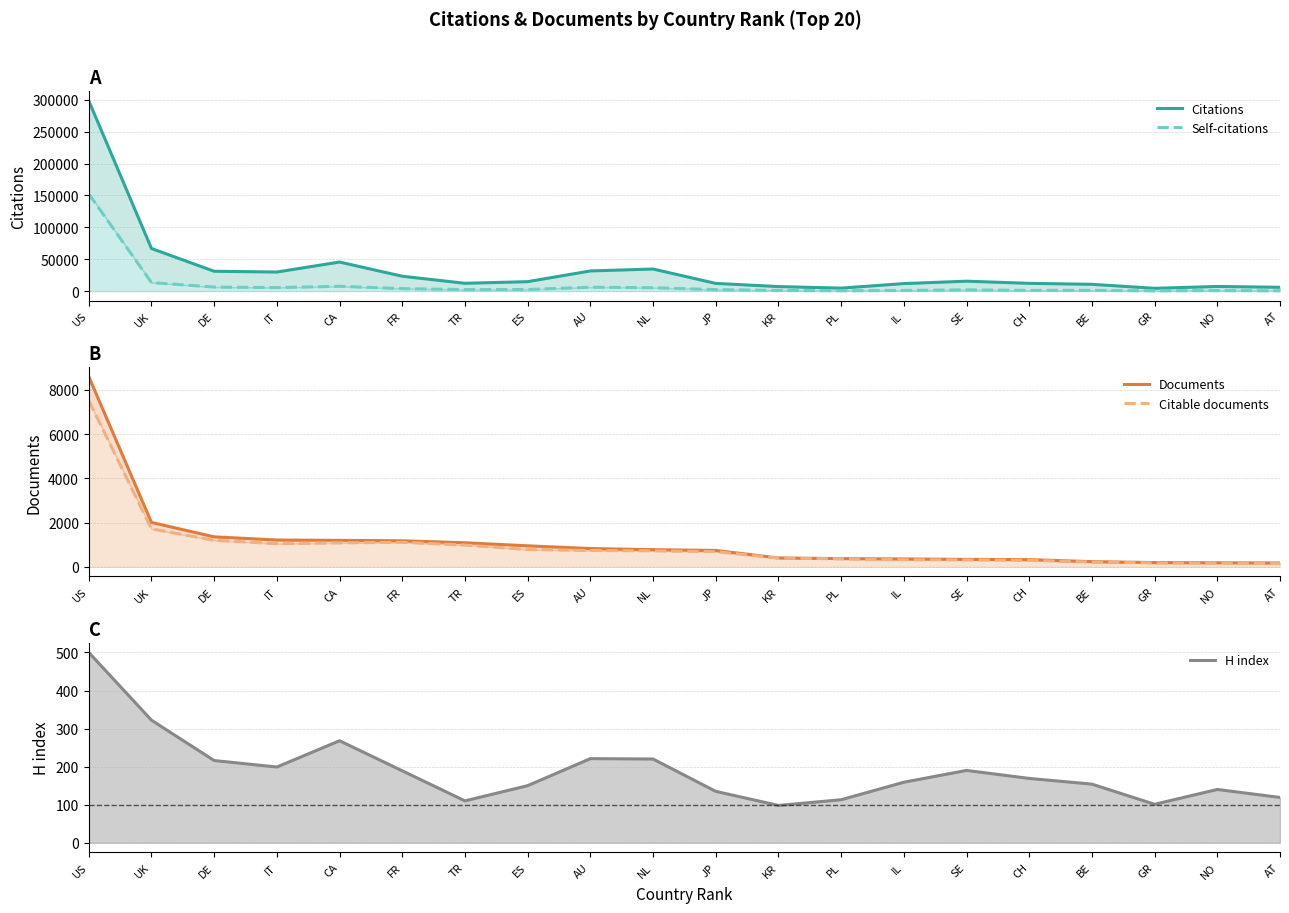

What are all the series names shown in the legend?

Citations, Self-citations, Documents, Citable documents, H index